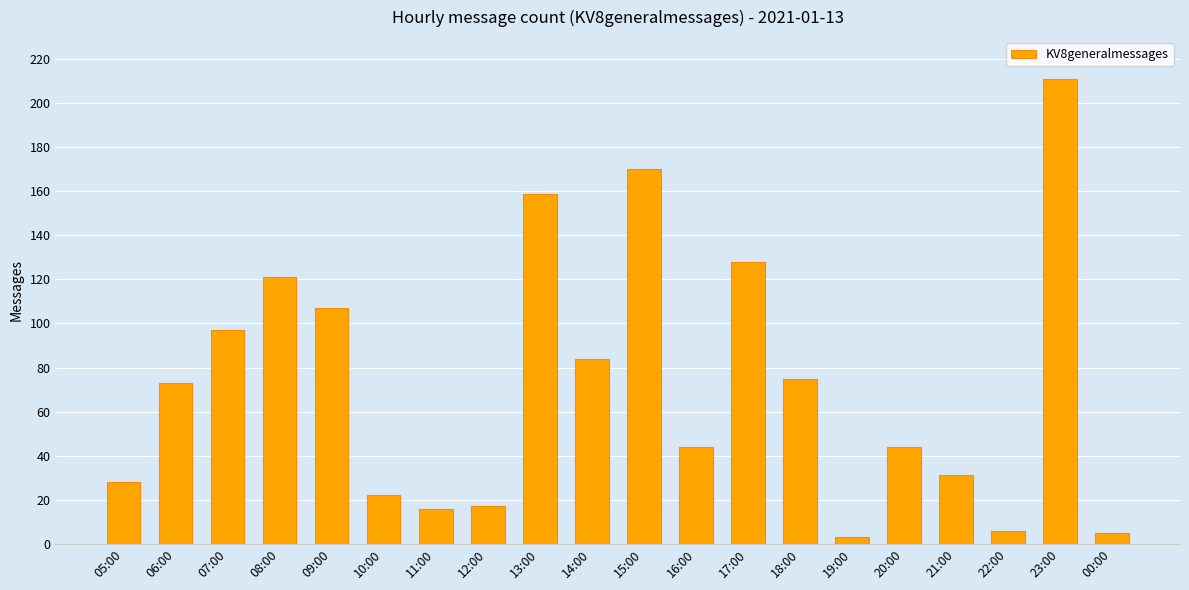

What is the difference between the maximum and minimum values?

208